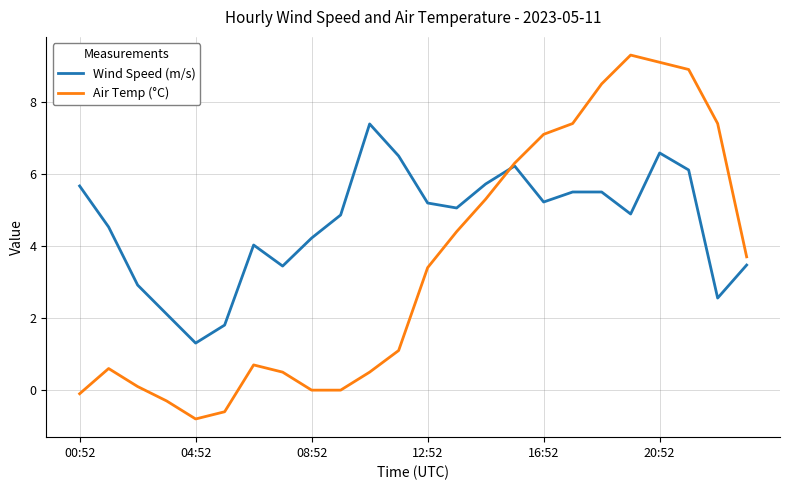

Which series has the largest total across all categories?

Wind Speed (m/s)